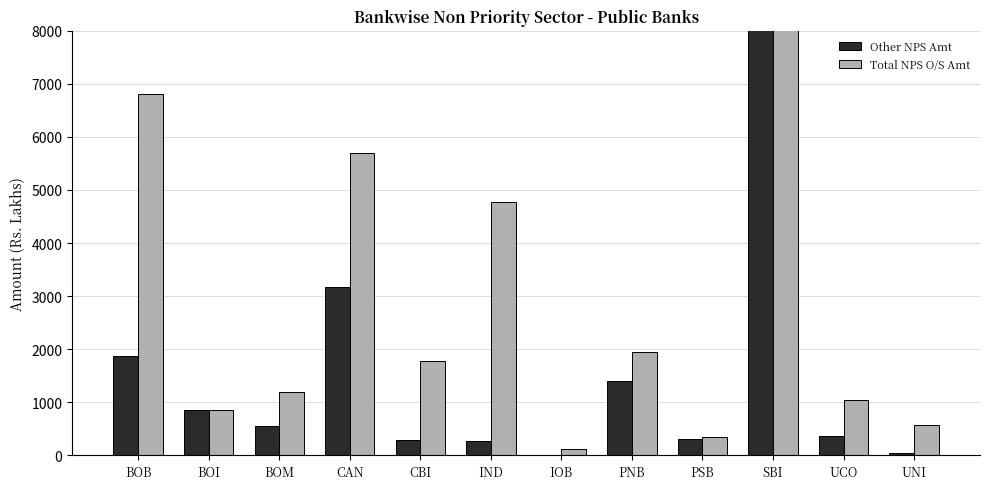

Which series has the largest total across all categories?

Total NPS O/S Amt